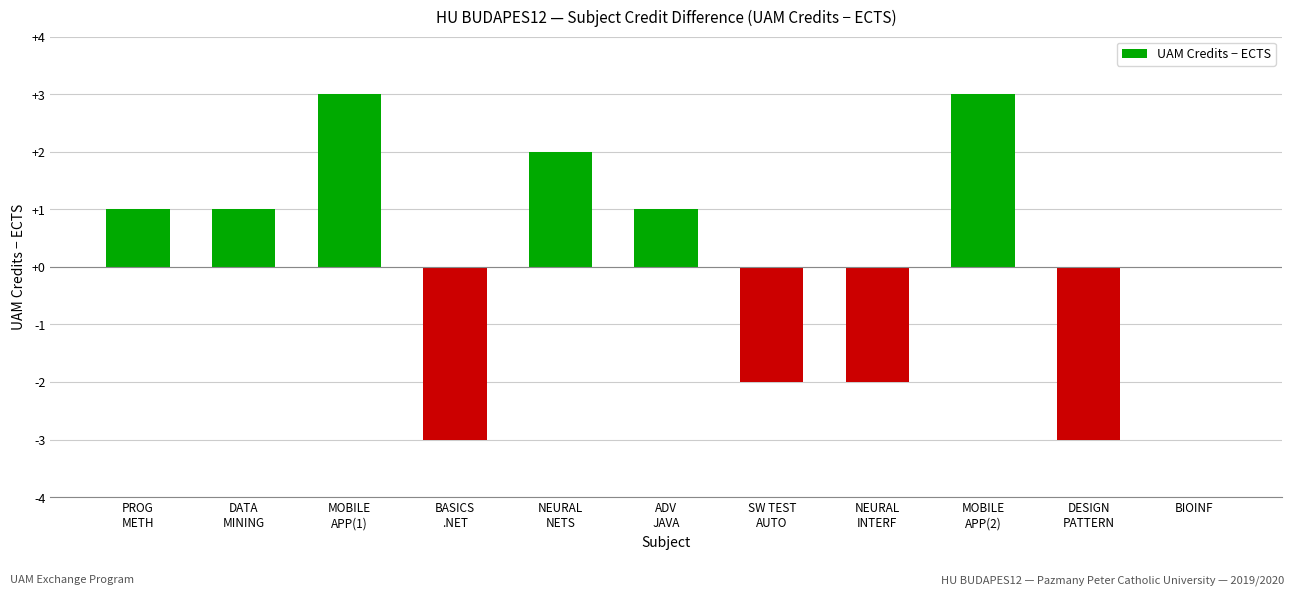

Reading right to left, extract all data points from this chart.

0	-3	3	-2	-2	1	2	-3	3	1	1